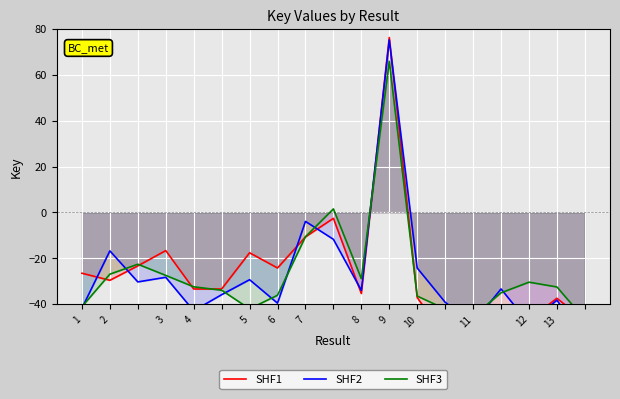

How many lines are shown in the chart?

3